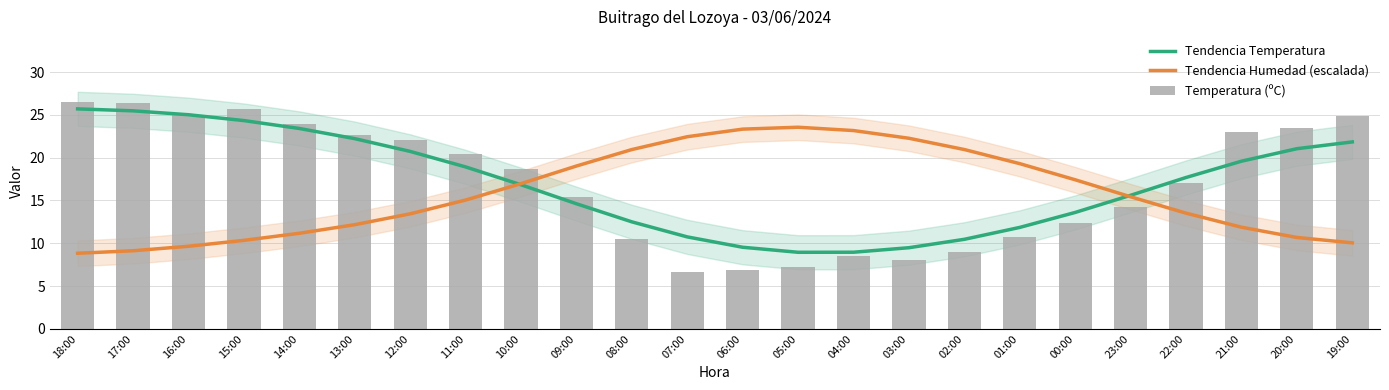

At which category is the sum across all series the highest?

18:00